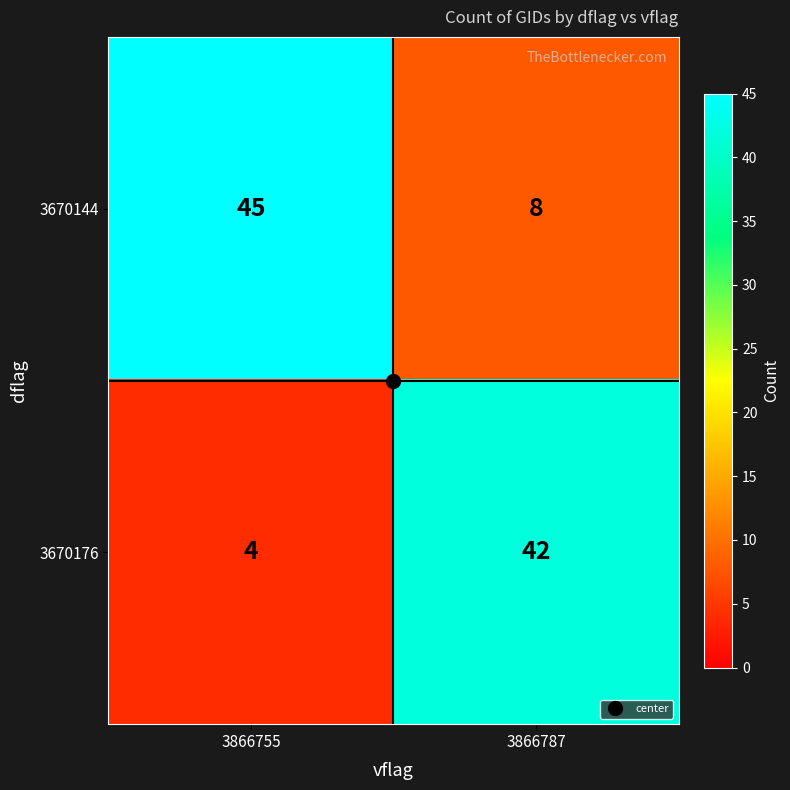

At which category does the chart reach its peak across all series?

3866755